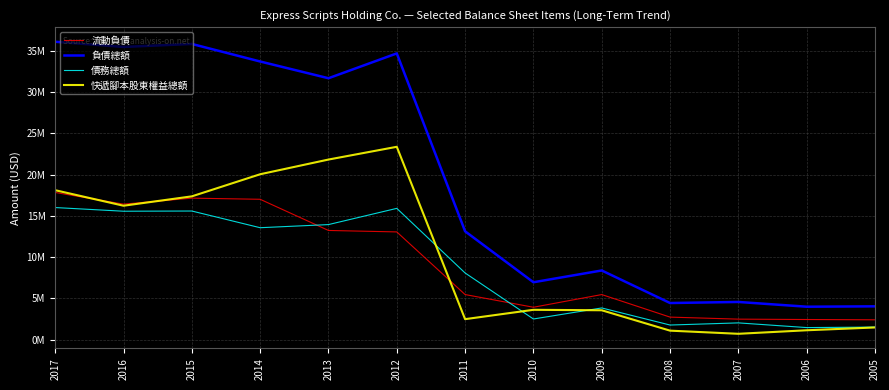

What is the difference between the maximum and second lowest values in the 債務總額 series?

14503400